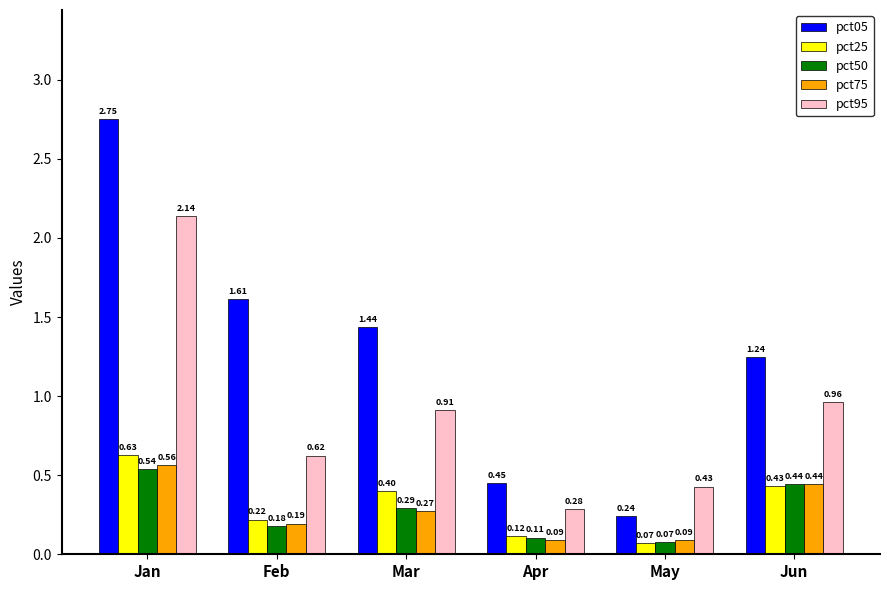

Which series has the largest total across all categories?

pct05